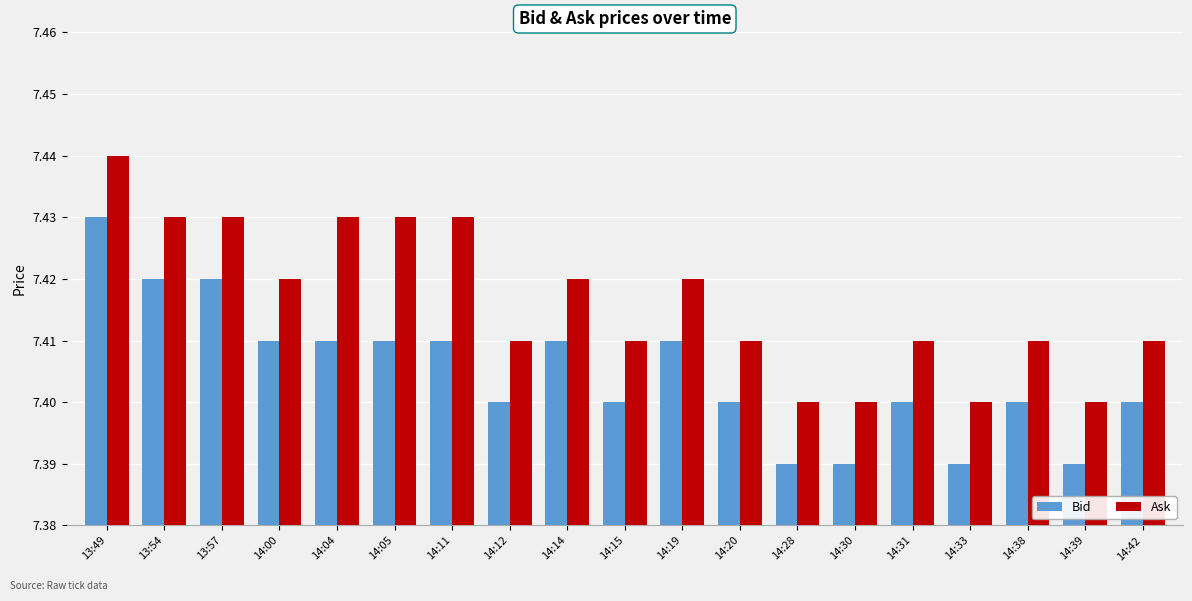

True or false: Bid has a value of 7.4 at 13:49.

True